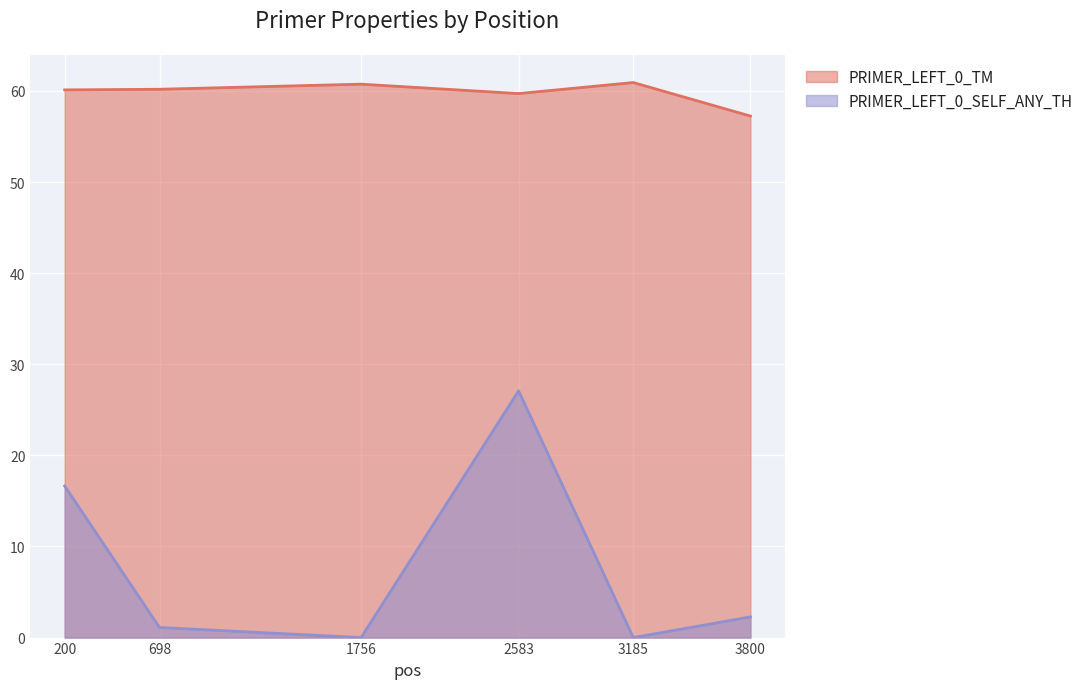

How many positive values does the PRIMER_LEFT_0_SELF_ANY_TH series have?

4